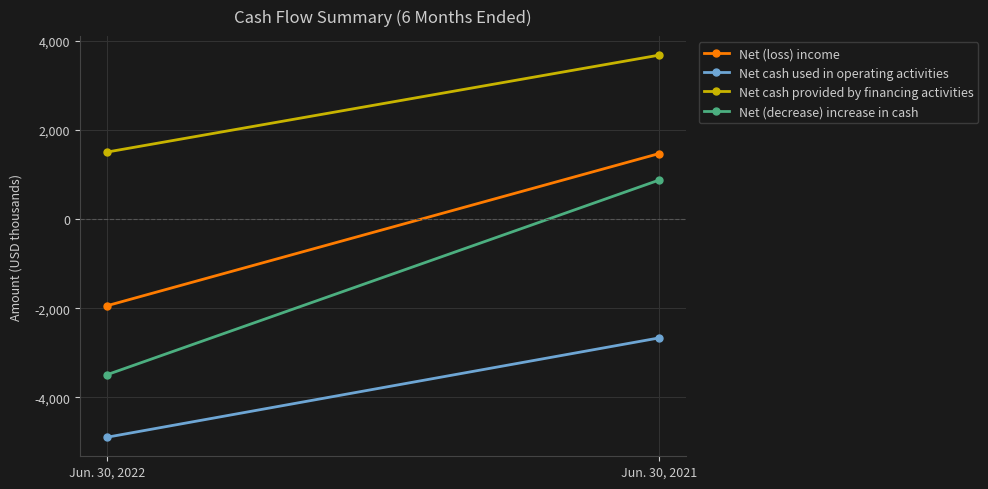

What is the sum of all Net cash provided by financing activities values?

5175